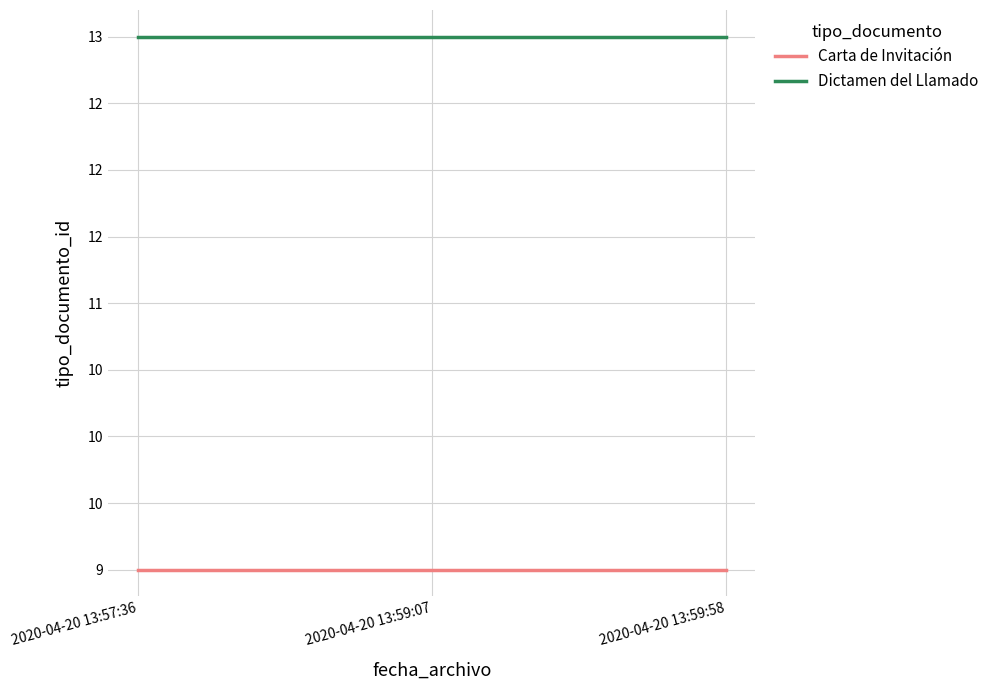

Rank the series by their maximum value, from lowest to highest.

Carta de Invitación, Dictamen del Llamado